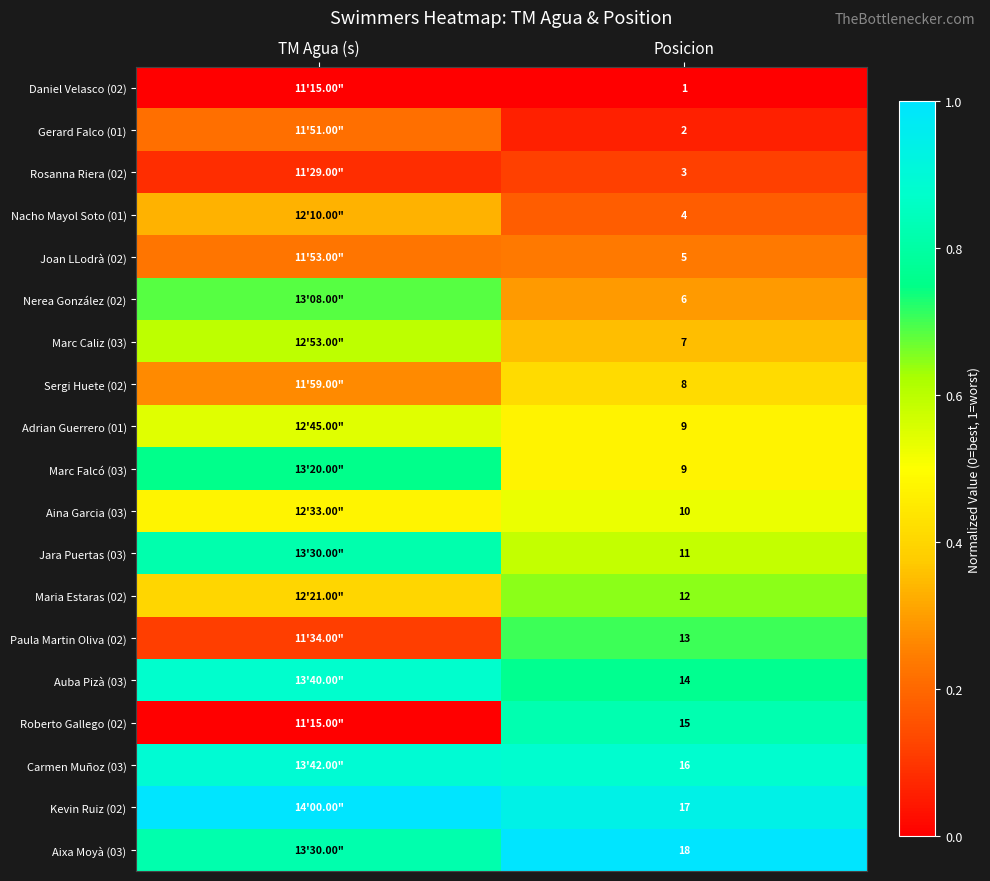

What is the total value across all series at Posicion?

180.0